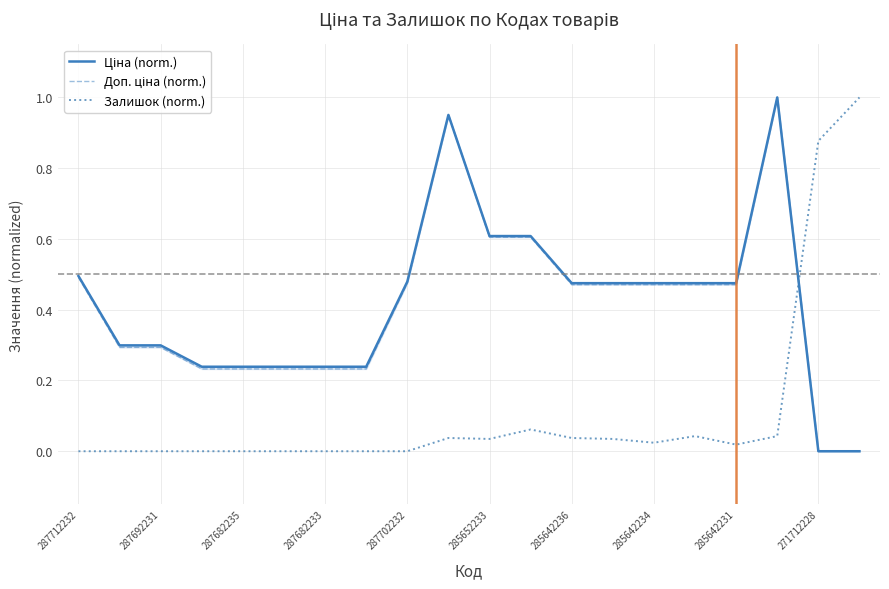

Is it true that Залишок (norm.) equals 0.0 at 287682233?

True